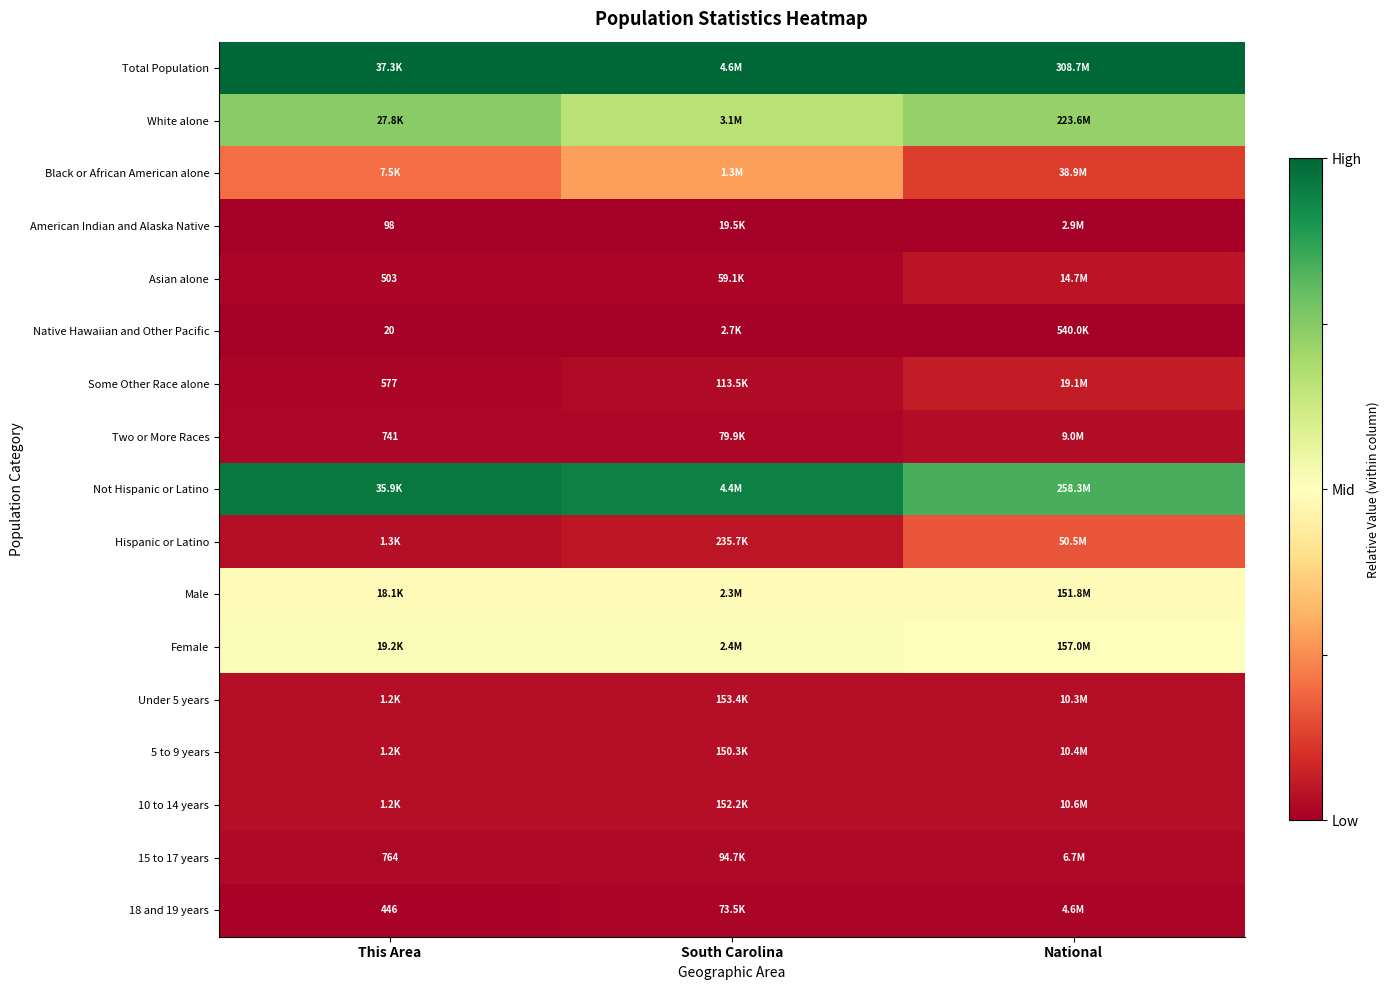

True or false: Not Hispanic or Latino has a value of 1.5 at South Carolina.

False